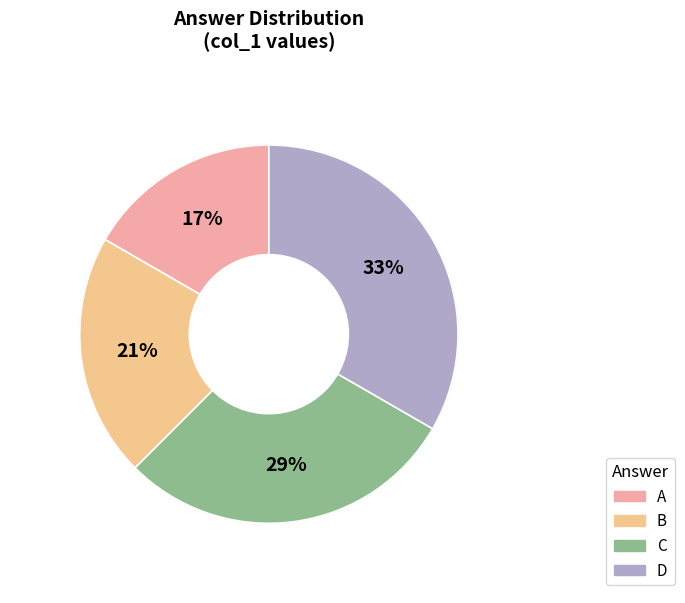

Is there any slice that represents more than half of the pie?

No